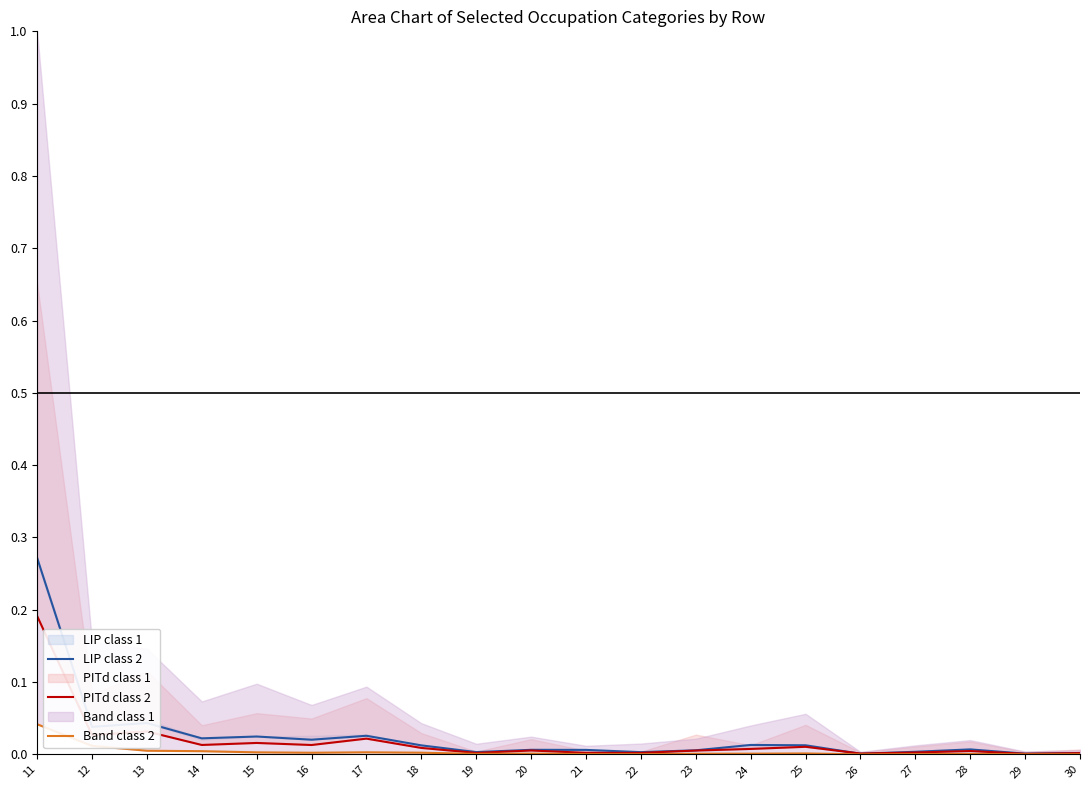

Which has a higher value, 26 or 11?

11